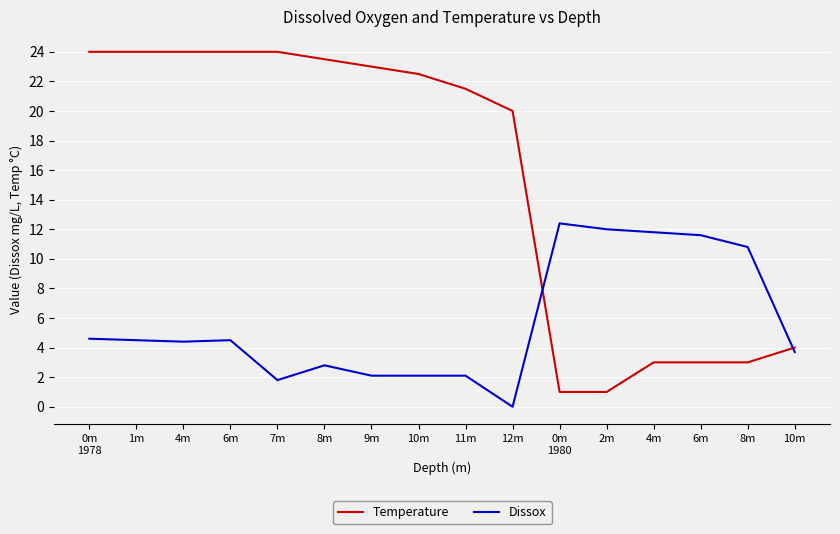

Rank the series by their average value, from highest to lowest.

Temperature, Dissox